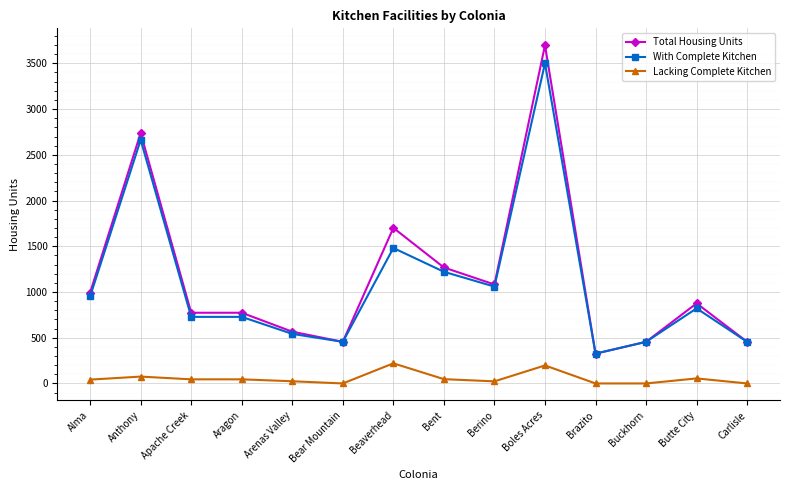

True or false: With Complete Kitchen has more than 2 interior local peaks.

True